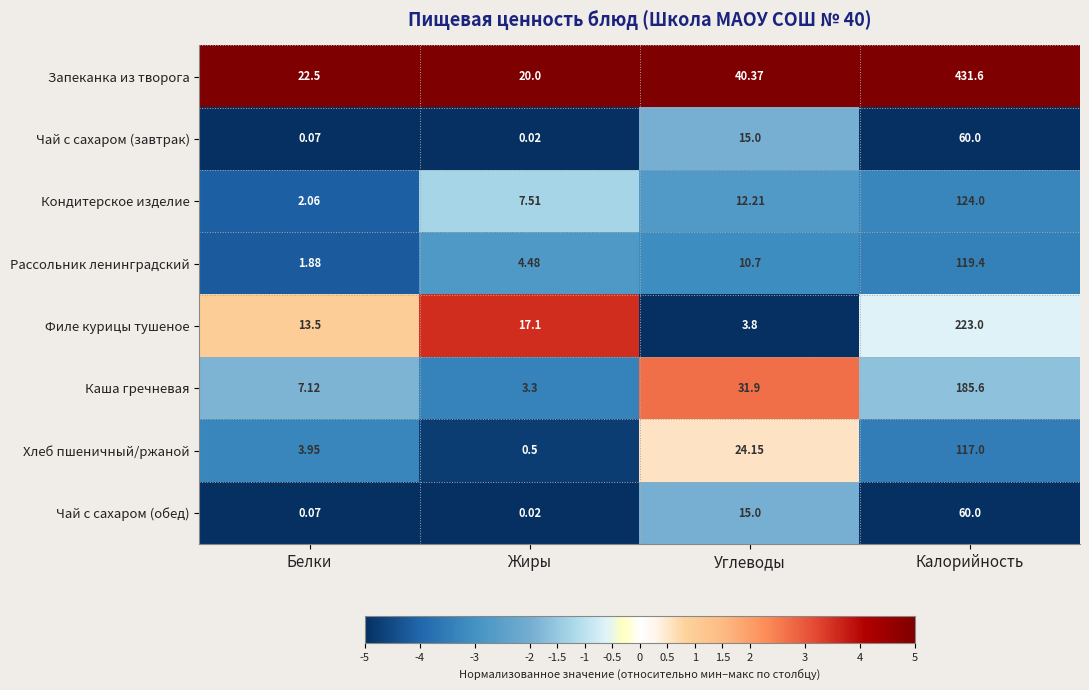

At which category is the sum across all series the highest?

Калорийность